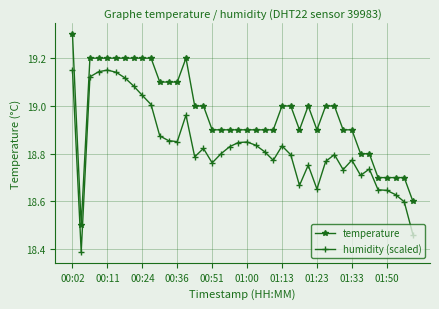

Count the number of categories in the chart.

40